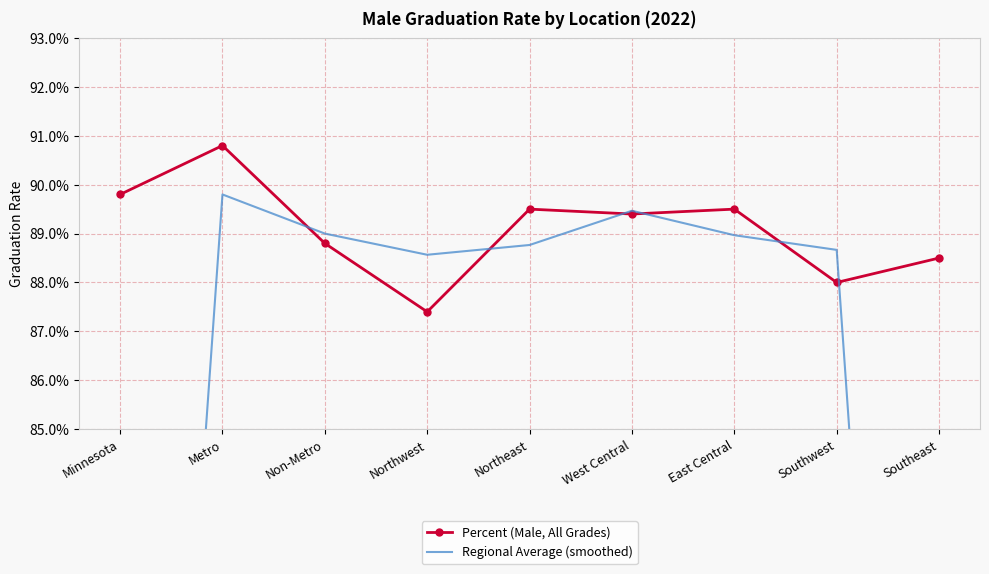

At which category is the sum across all series the highest?

Metro